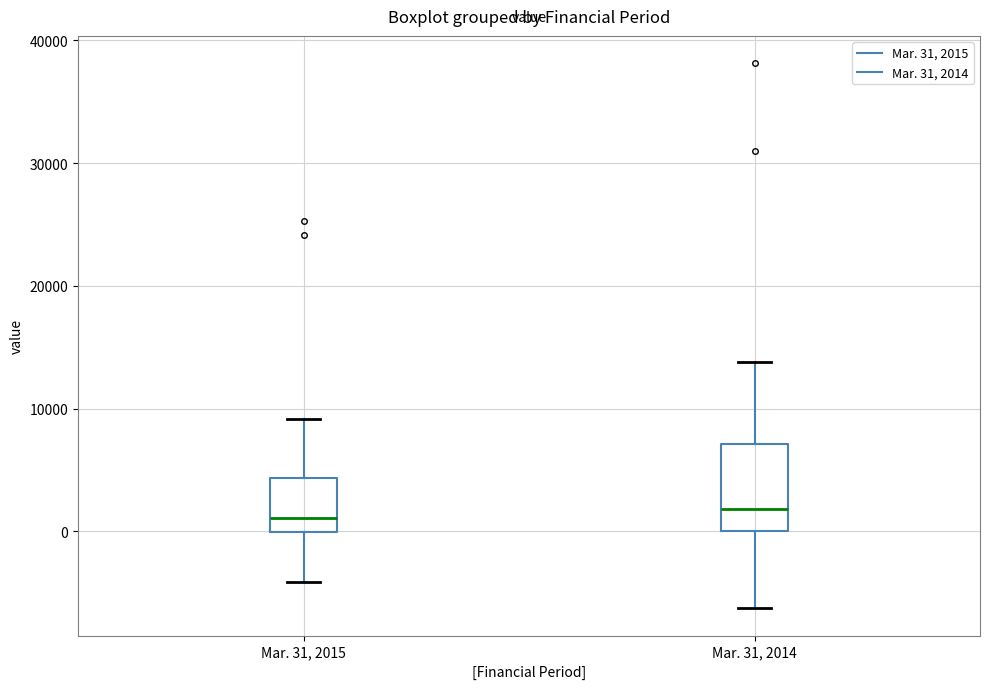

Reading left to right, read every box against the y-axis: the position of its median line, the range the box covers, and the ends of its whiskers. The values are not printed on the chart, so give them approximately, as read against the axis.

Mar. 31, 2015: median 1000, box 0 to 4000, whiskers -4000 to 9000
Mar. 31, 2014: median 2000, box 0 to 7000, whiskers -6000 to 14000